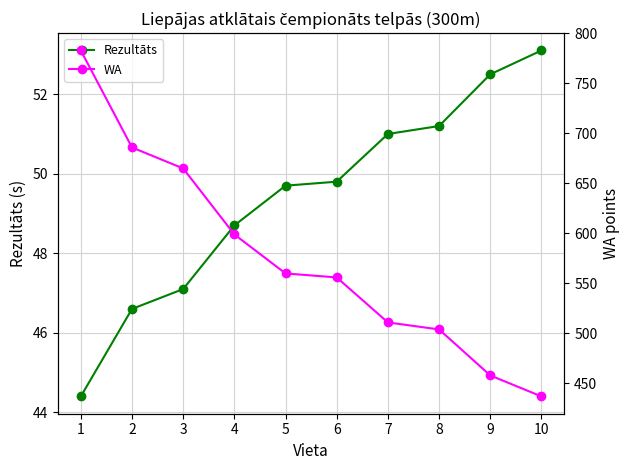

Rank the series at 8 from lowest to highest value.

Rezultāts, WA